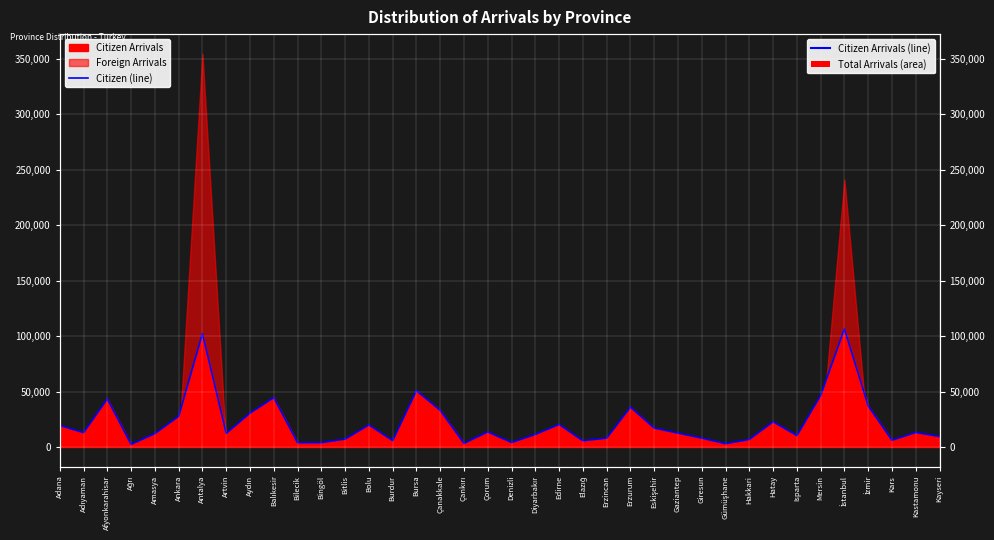

What is the label of the 26th point from the left?

Eskişehir